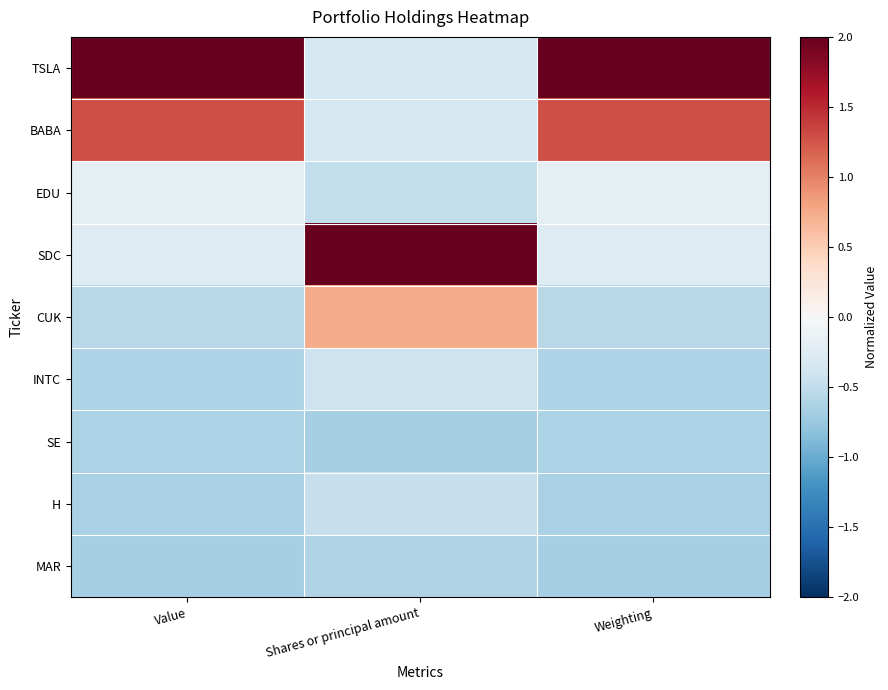

What is the difference between the highest and lowest values at Weighting?

3.0